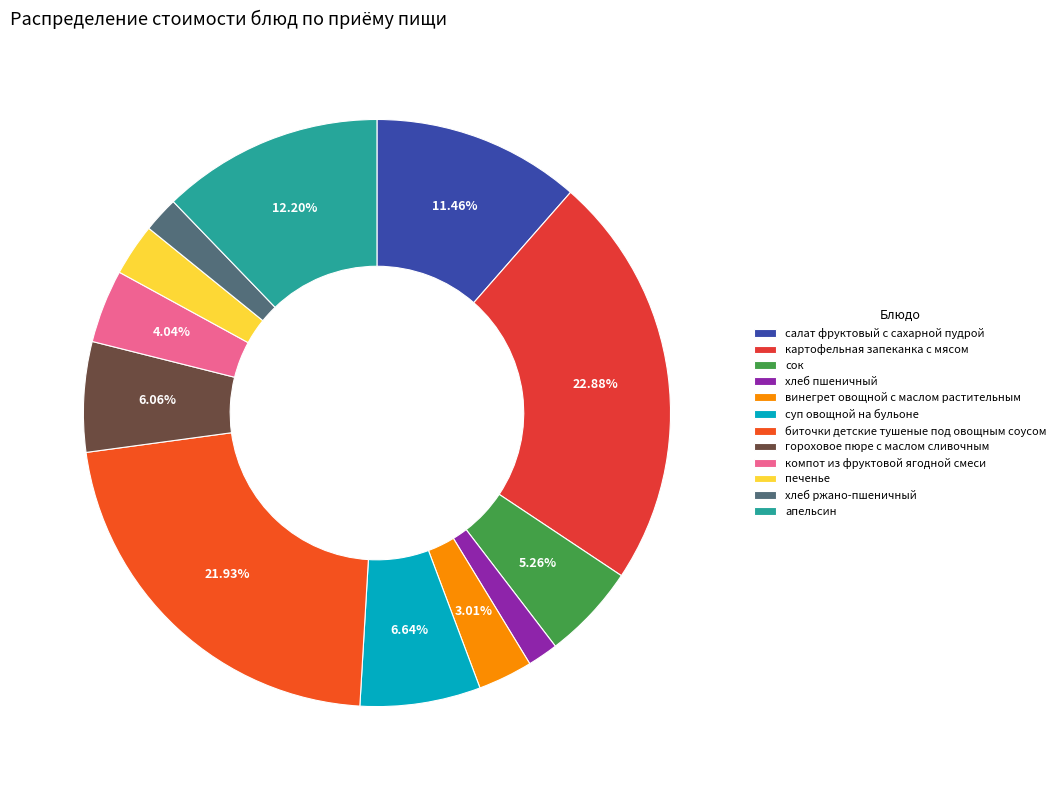

Which slice is the largest?

картофельная запеканка с мясом